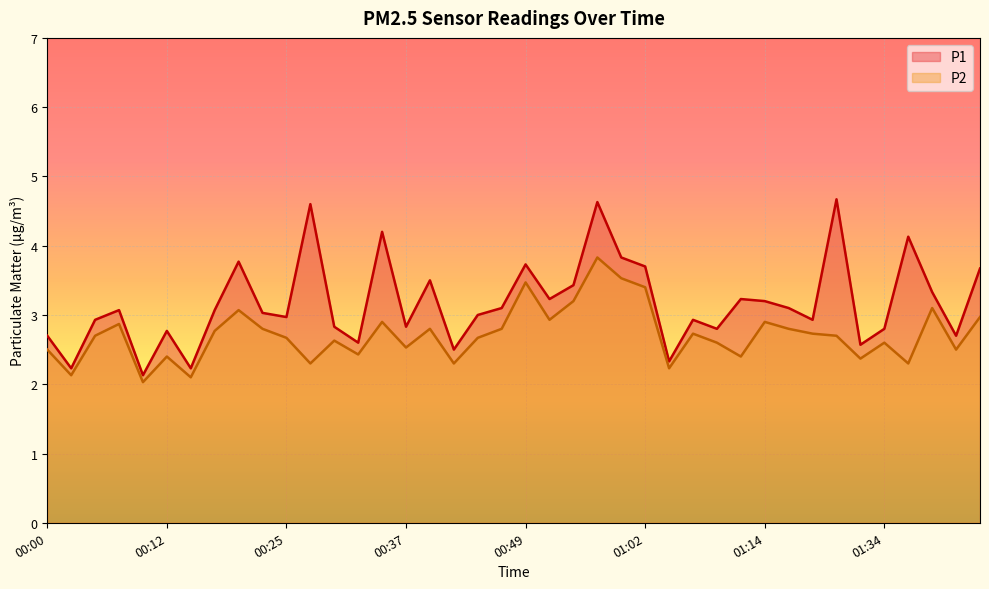

List the series in order of their overall mean, highest first.

P1, P2